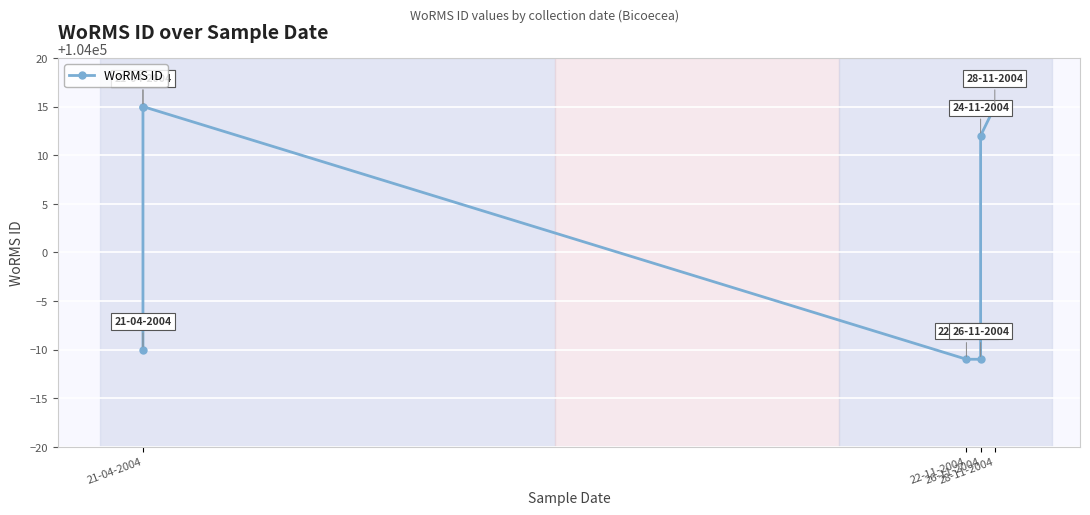

True or false: there are more than 0 points higher than both neighbors.

False